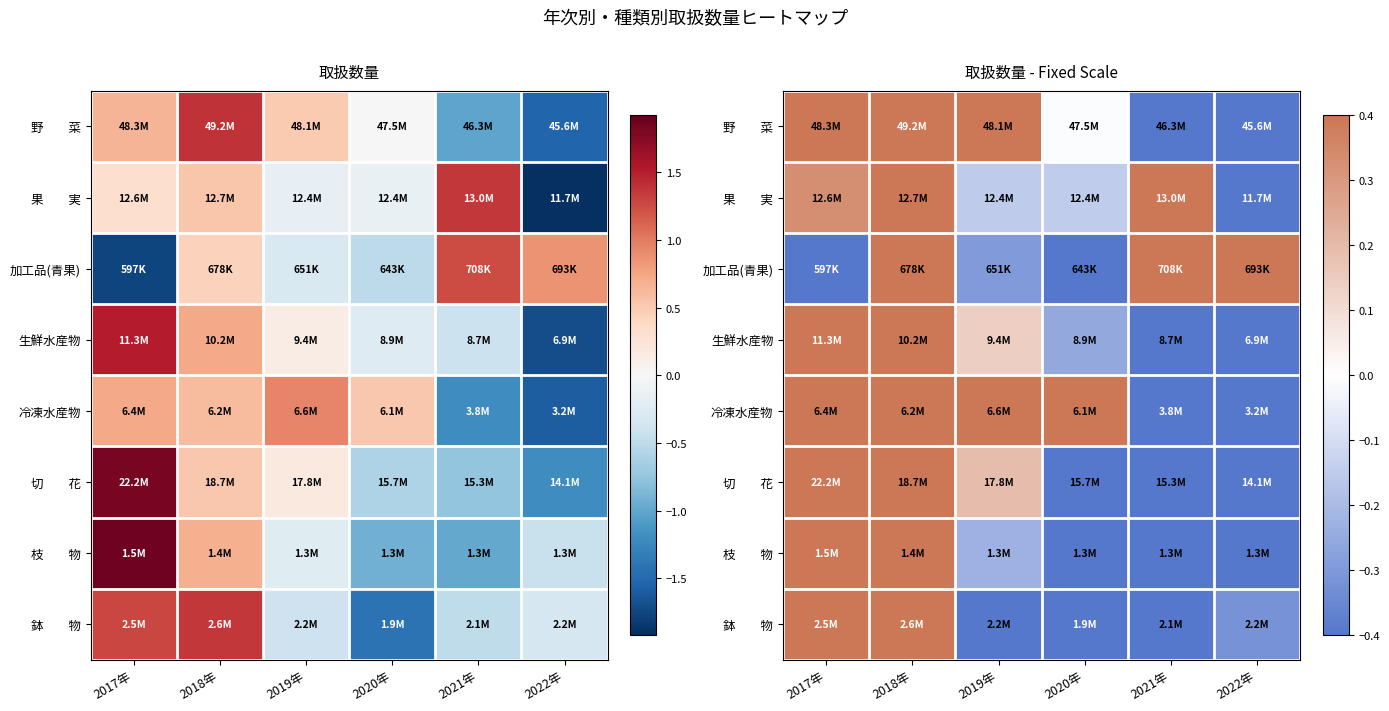

Rank the categories by 切 花 value from highest to lowest.

2017年, 2018年, 2019年, 2020年, 2021年, 2022年